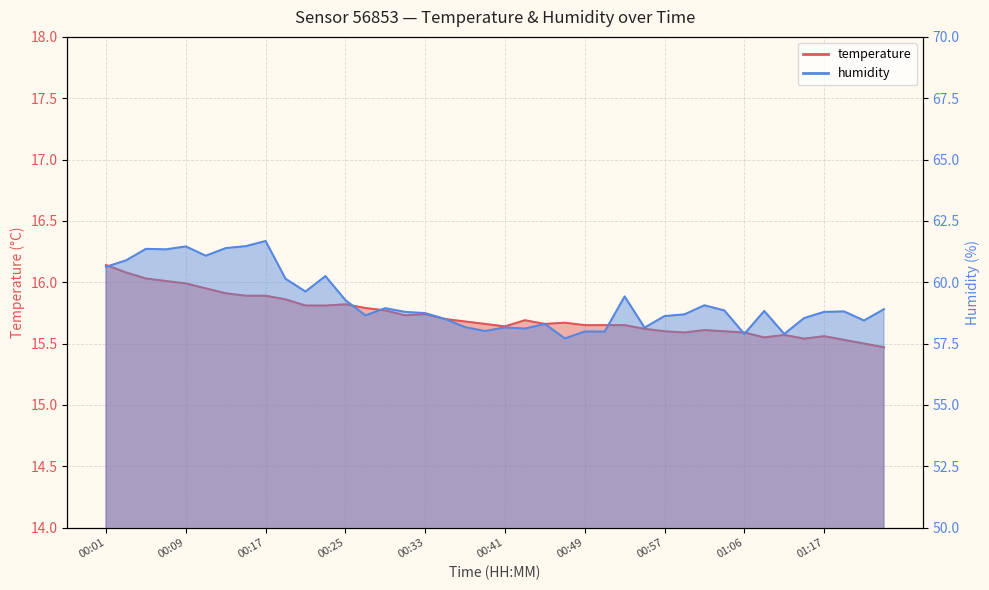

What is the difference between the maximum and minimum values in the humidity series?

4.0